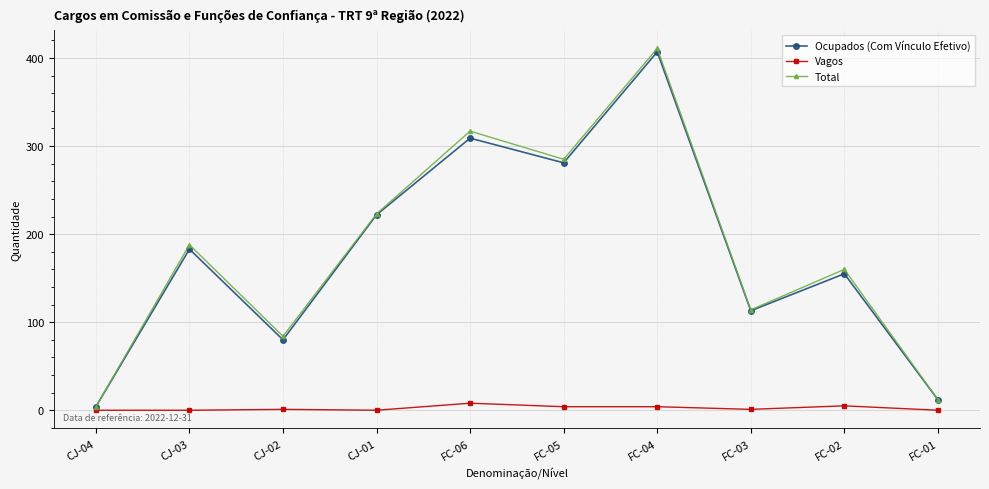

What is the maximum value shown in the chart?

411